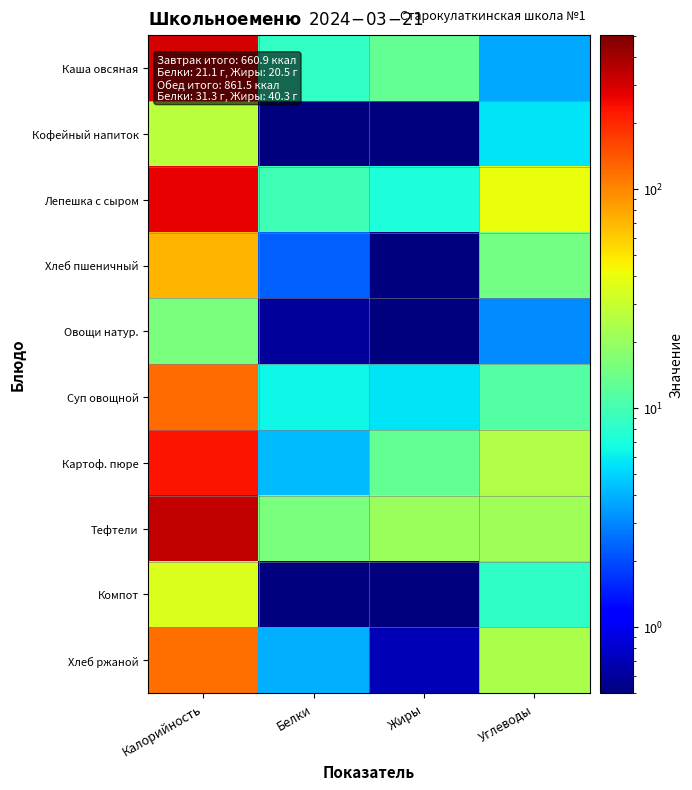

What is the difference between the highest and lowest values at Жиры?

20.6